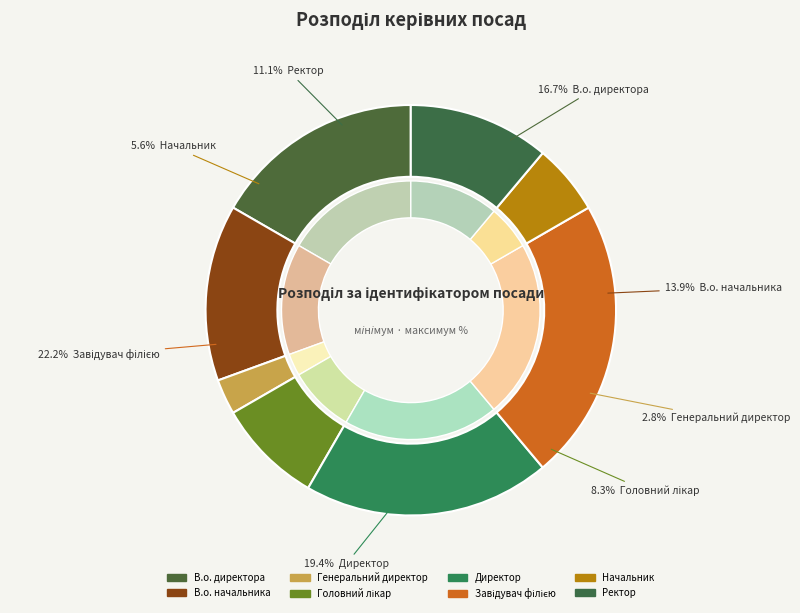

Do В.о. директора and Генеральний директор together represent more than half of the pie?

No